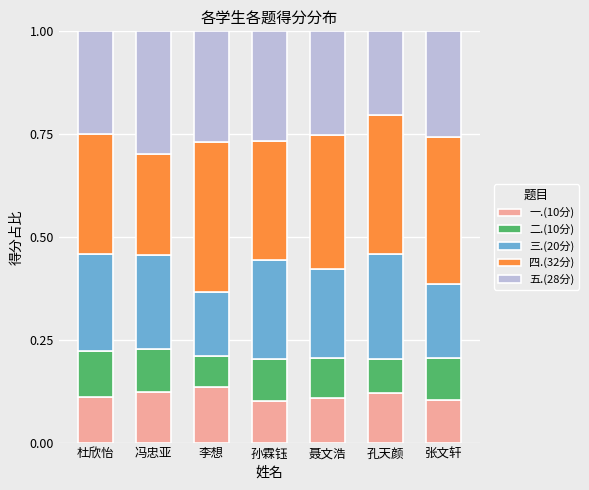

Is it true that 一.(10分) equals 0.1 at 张文轩?

True